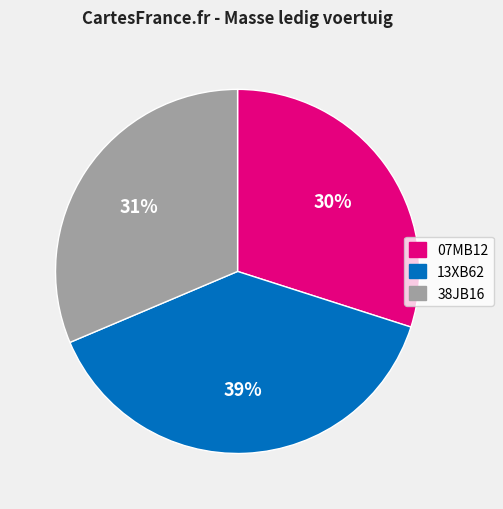

The 07MB12 slice represents 30% of the pie. True or false?

True